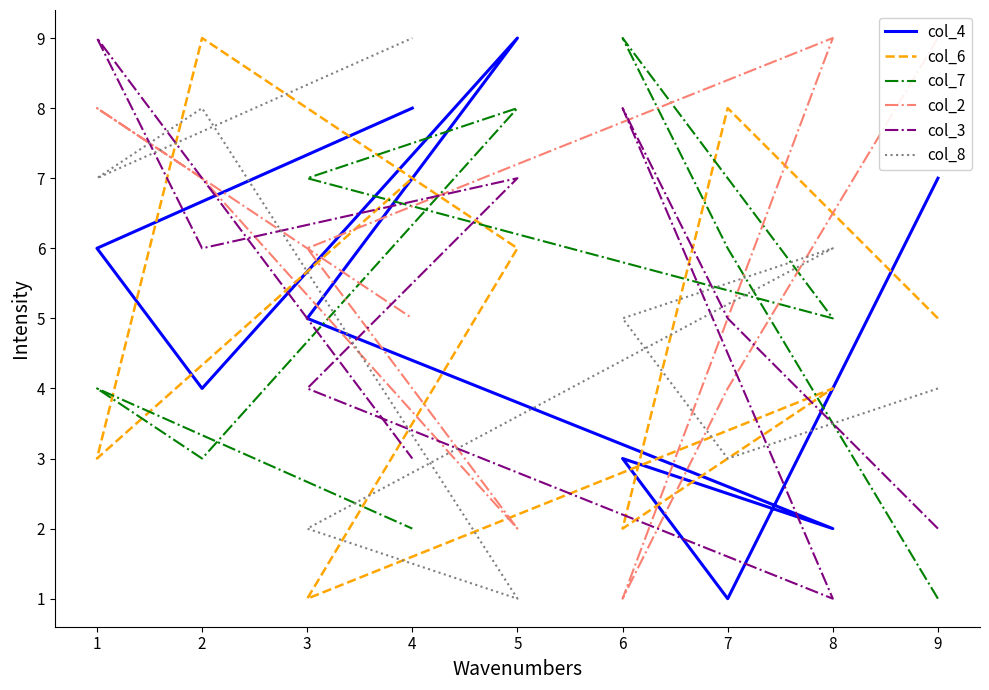

What is the sum of the col_2 values at 3 and 8?

14